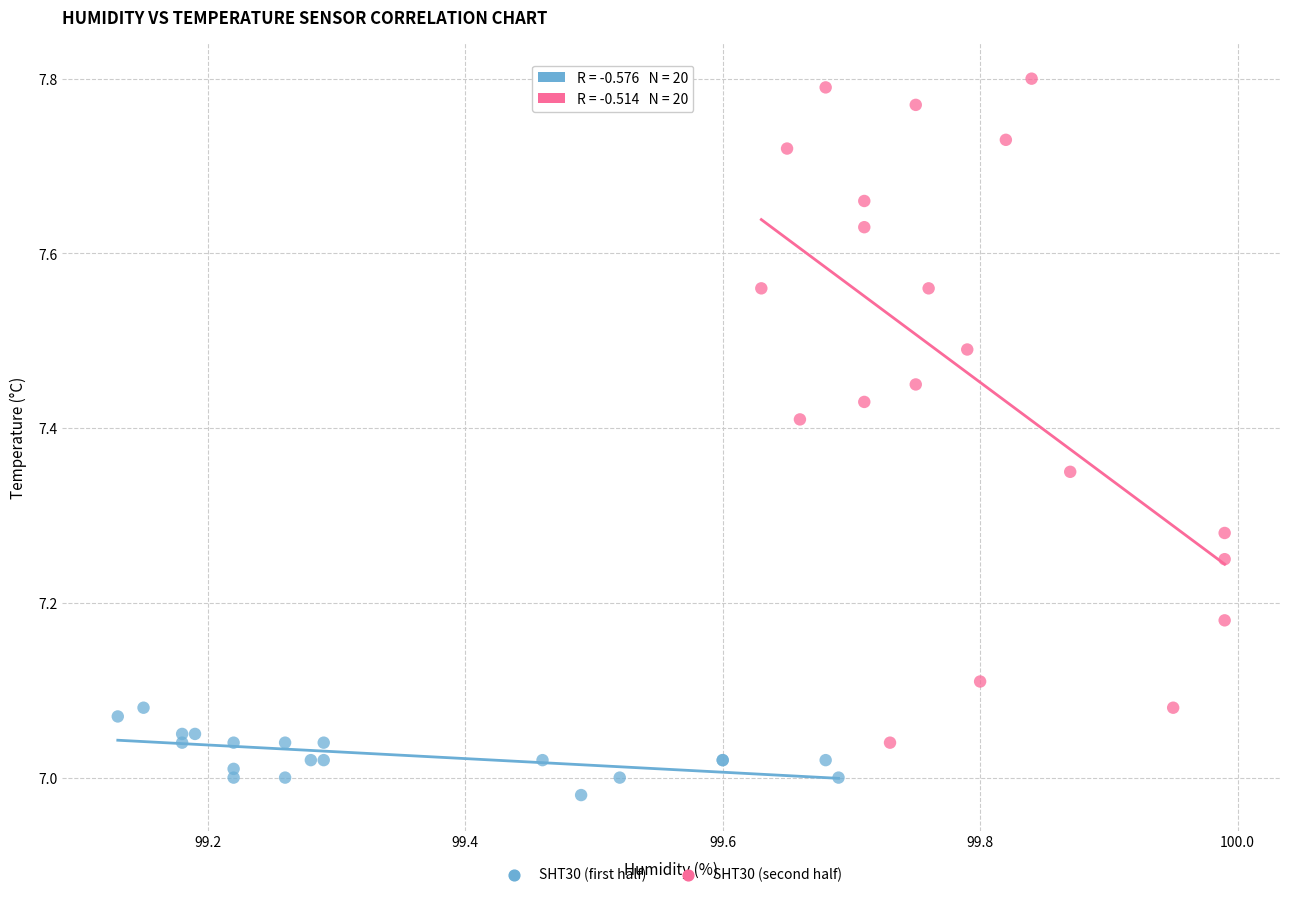

Which series reaches the maximum Y coordinate?

SHT30 (second half)